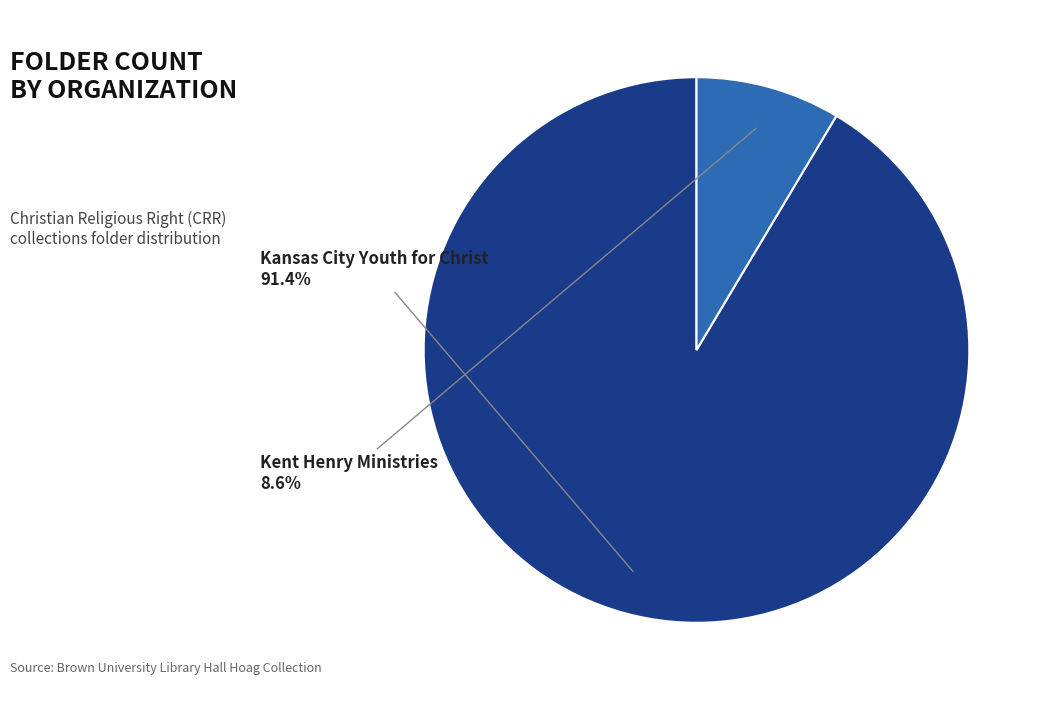

Does any single category account for the majority?

Yes